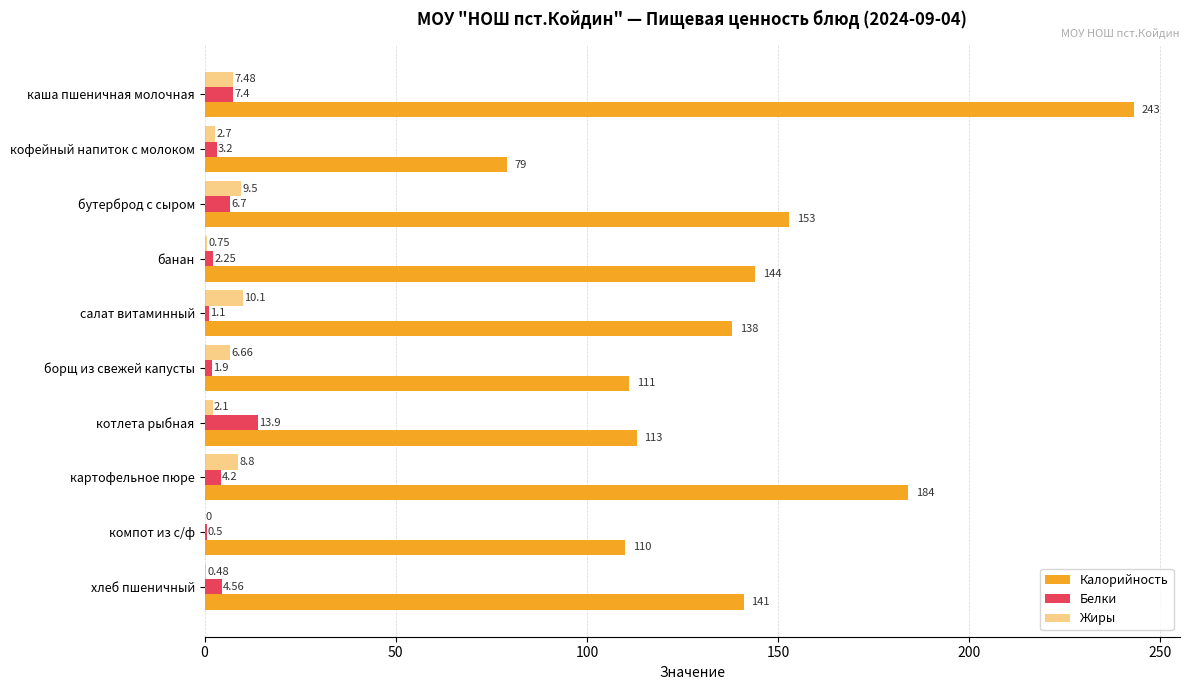

Count the number of categories in the chart.

10